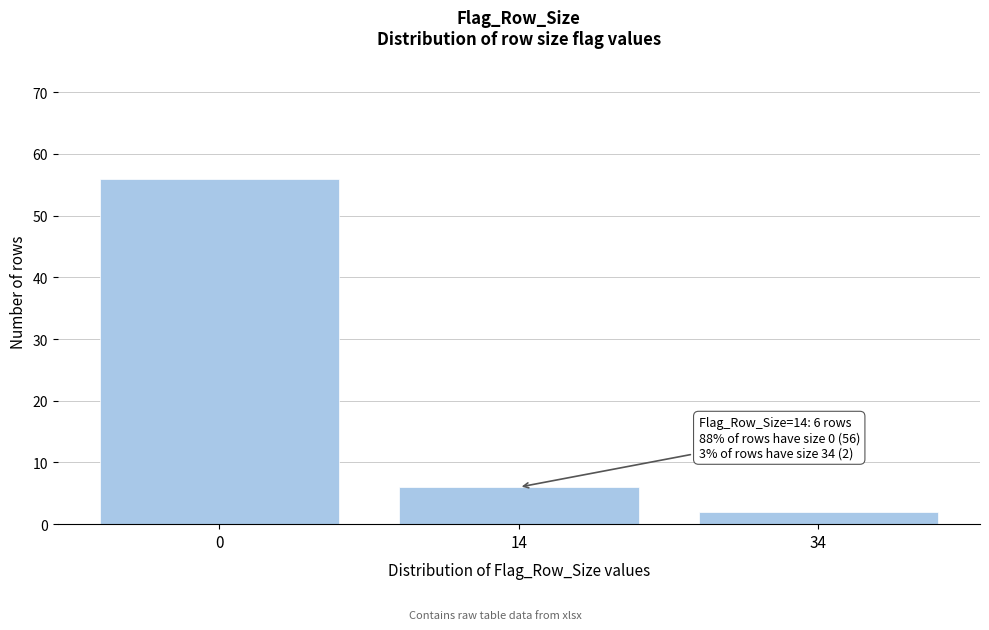

Reading left to right, extract all data points from this chart.

0=56	14=6	34=2